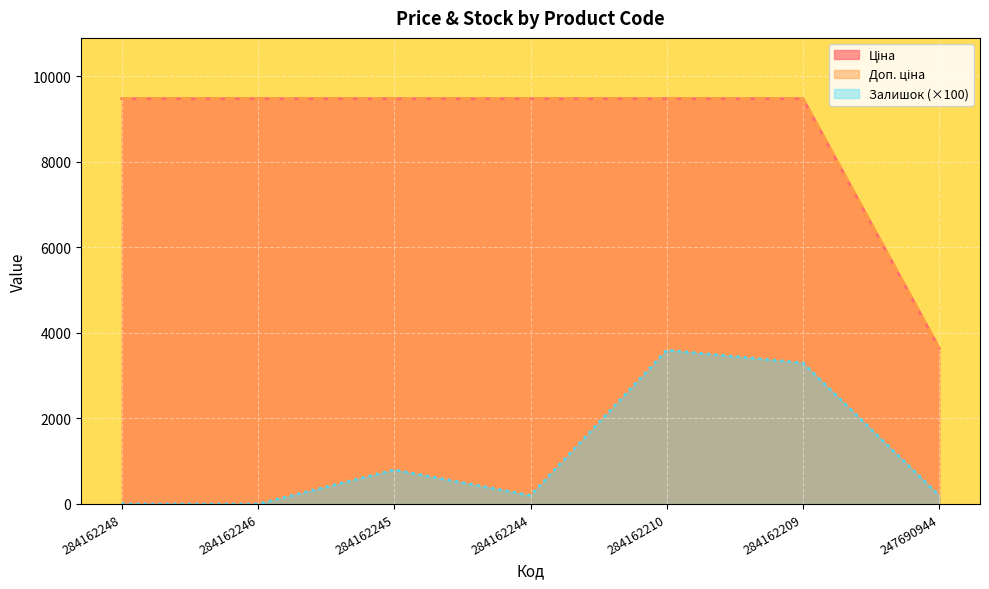

What is the total value across all series at 247690944?

7493.1